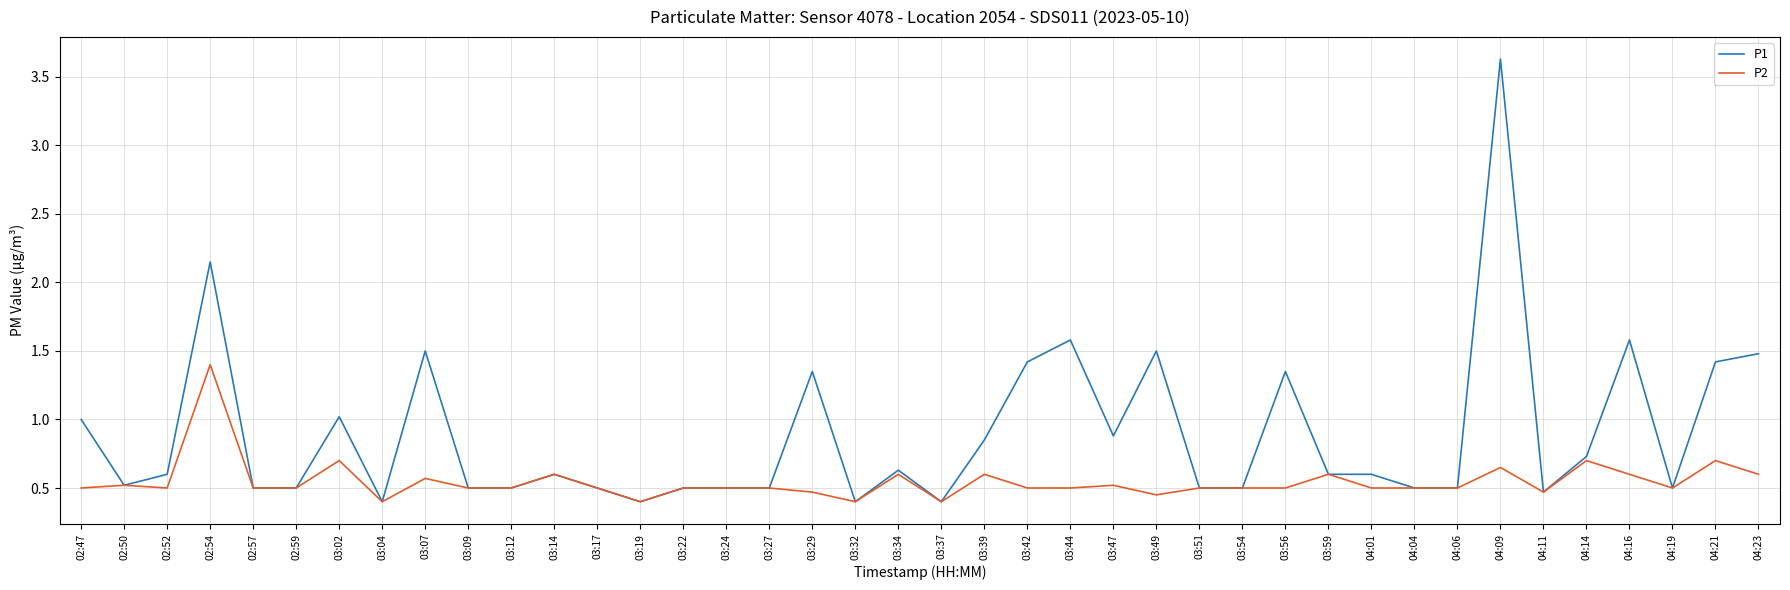

What is the minimum value shown in the chart?

0.4